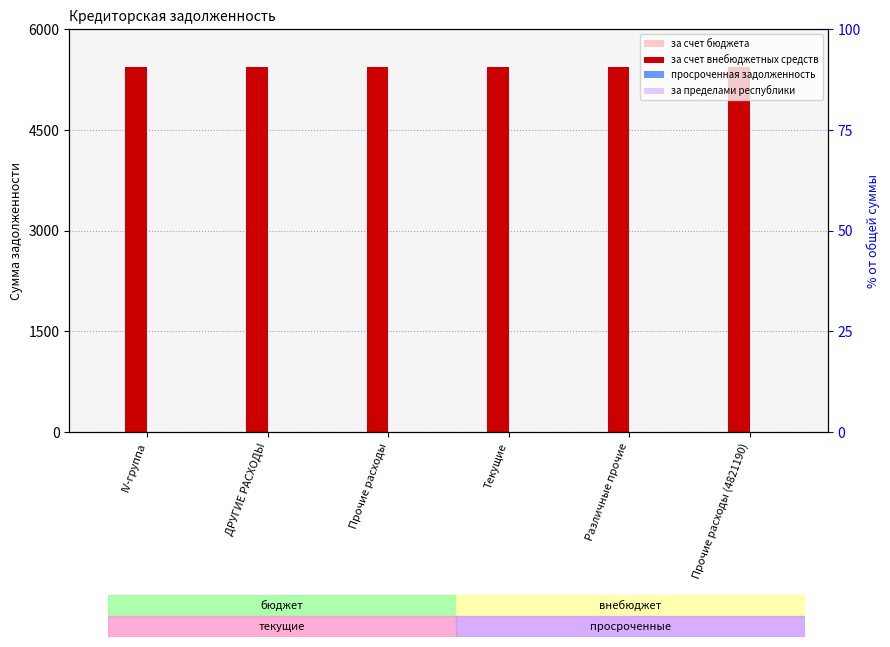

Which category has the lowest value in the просроченная задолженность series?

IV-группа